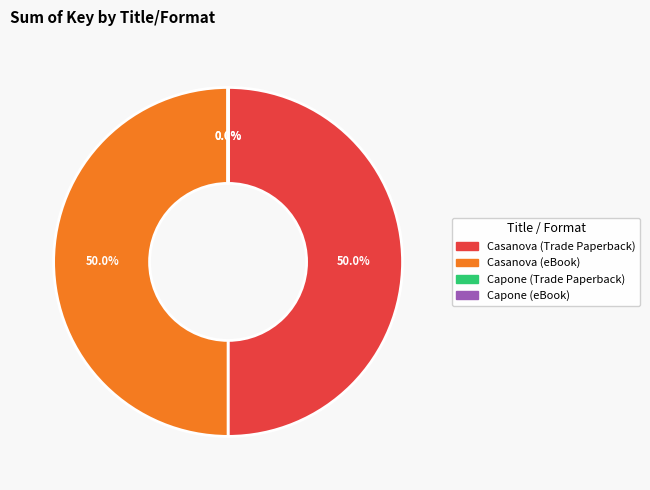

What percentage is NOT represented by Casanova (Trade Paperback)?

50.0%